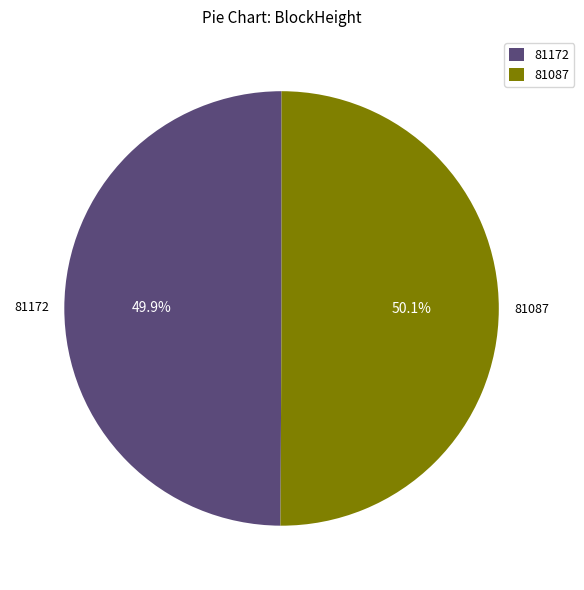

What is the ratio of the value at 81172 to the value at 81087?

1.0